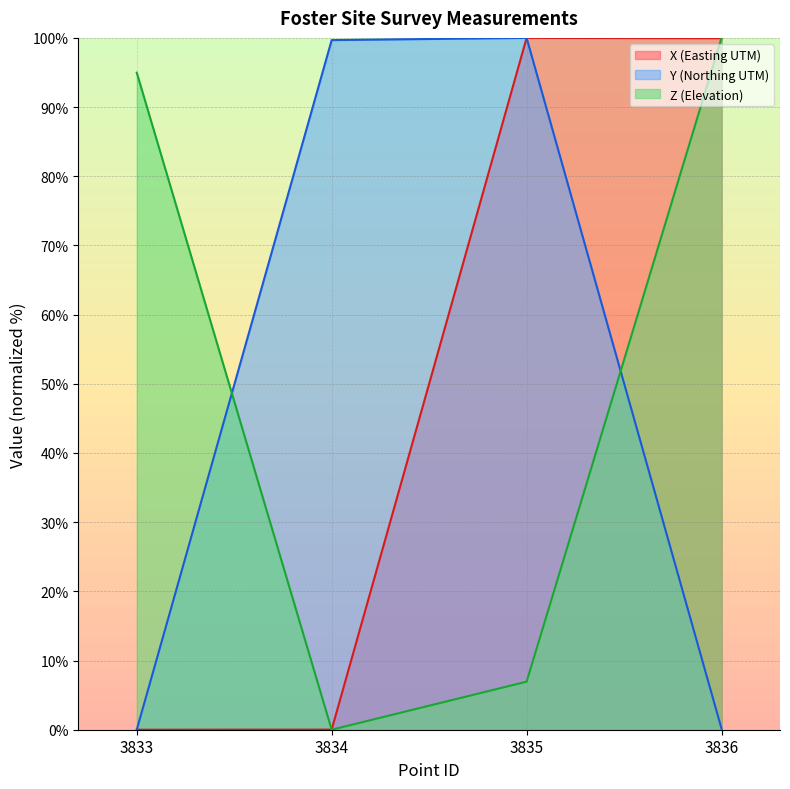

How many lines are shown in the chart?

3